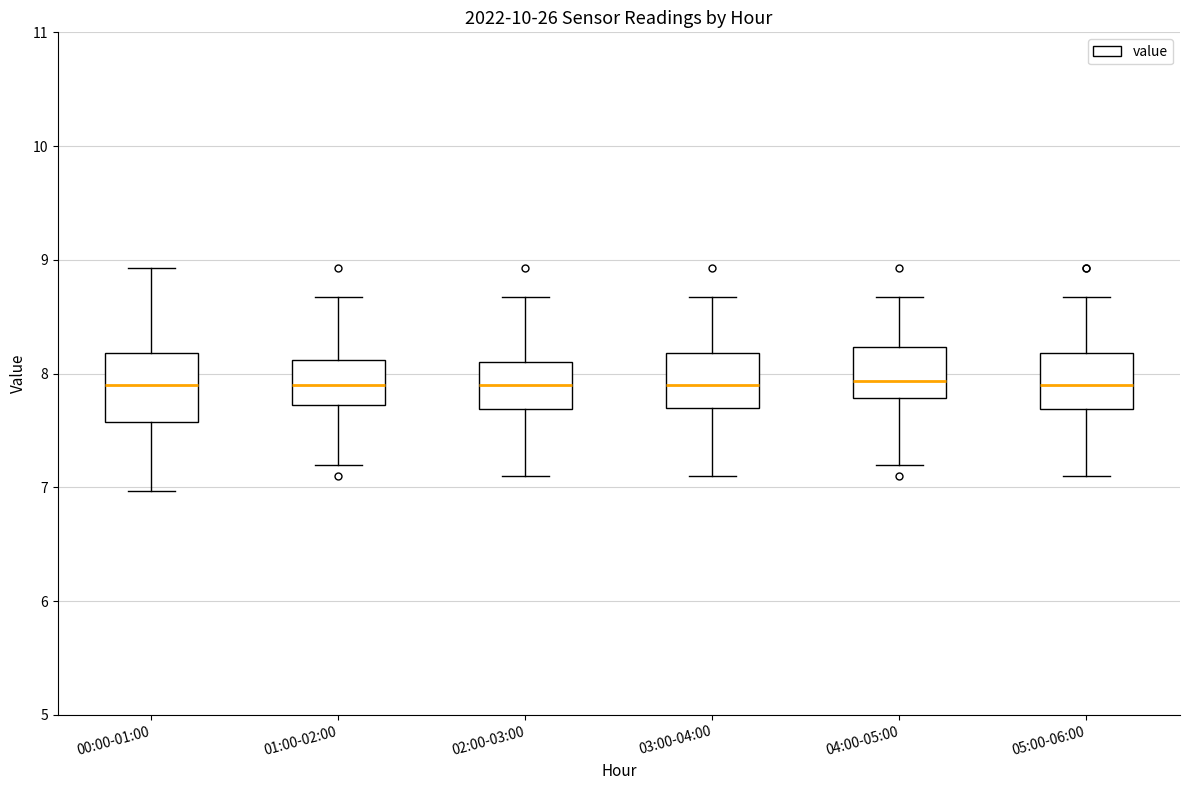

Reading left to right, read every box against the y-axis: the position of its median line, the range the box covers, and the ends of its whiskers. The values are not printed on the chart, so give them approximately, as read against the axis.

00:00-01:00: median 7.9, box 7.6 to 8.2, whiskers 7.0 to 8.9
01:00-02:00: median 7.9, box 7.7 to 8.1, whiskers 7.2 to 8.7
02:00-03:00: median 7.9, box 7.7 to 8.1, whiskers 7.1 to 8.7
03:00-04:00: median 7.9, box 7.7 to 8.2, whiskers 7.1 to 8.7
04:00-05:00: median 7.9, box 7.8 to 8.2, whiskers 7.2 to 8.7
05:00-06:00: median 7.9, box 7.7 to 8.2, whiskers 7.1 to 8.7